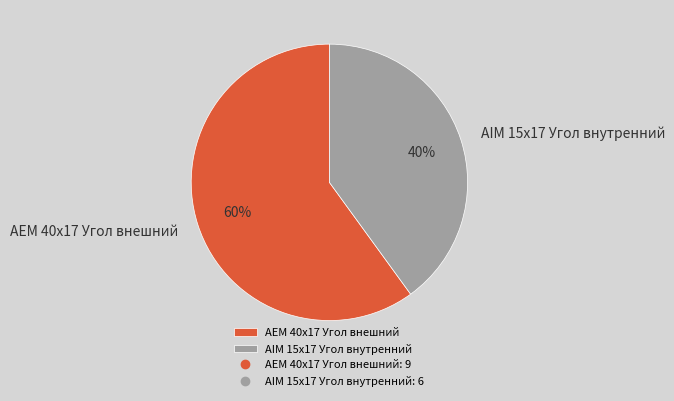

Which slice is the largest?

AEM 40x17 Угол внешний